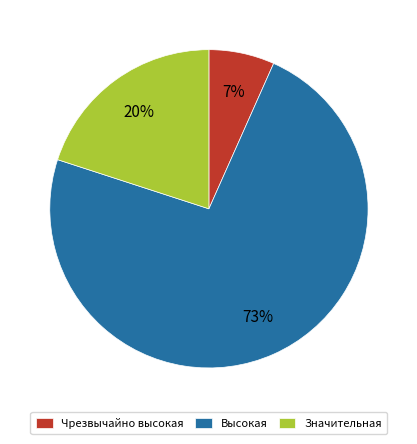

True or false: Высокая accounts for 79% of the total.

False